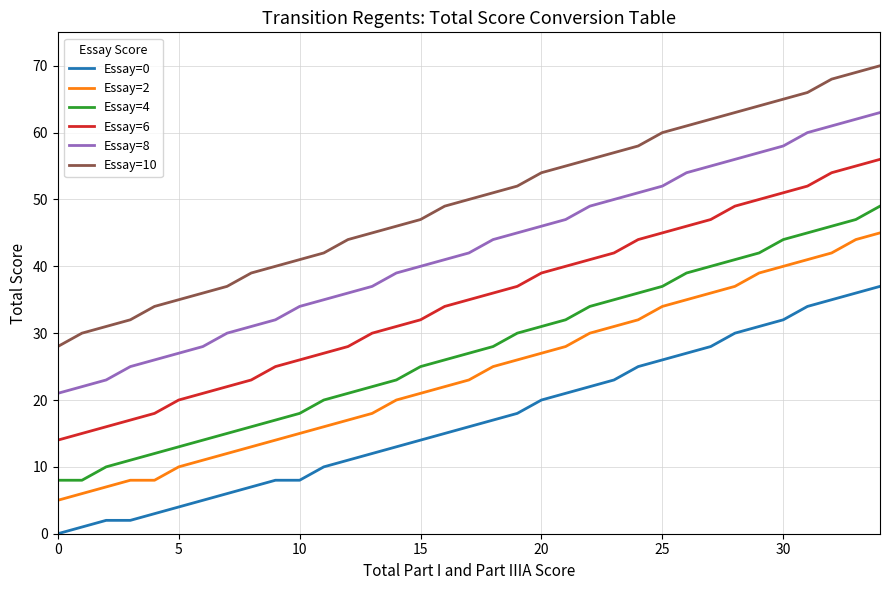

What is the sum of all Essay=0 values?

599